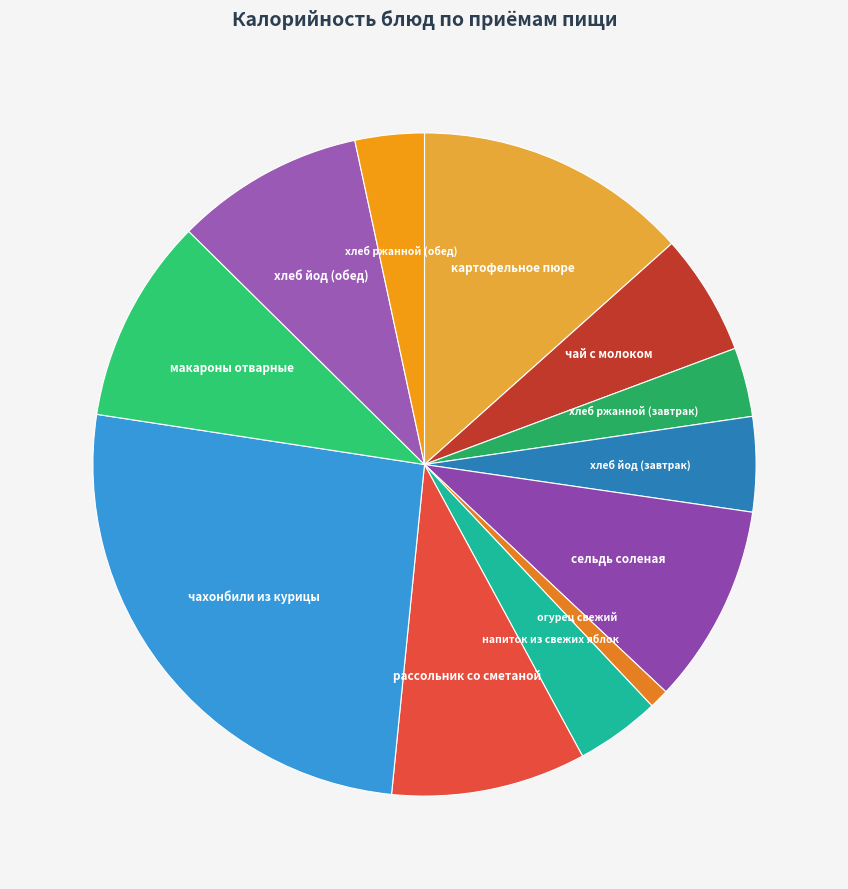

Is the sum of хлеб йод (обед) and сельдь соленая greater than half?

No